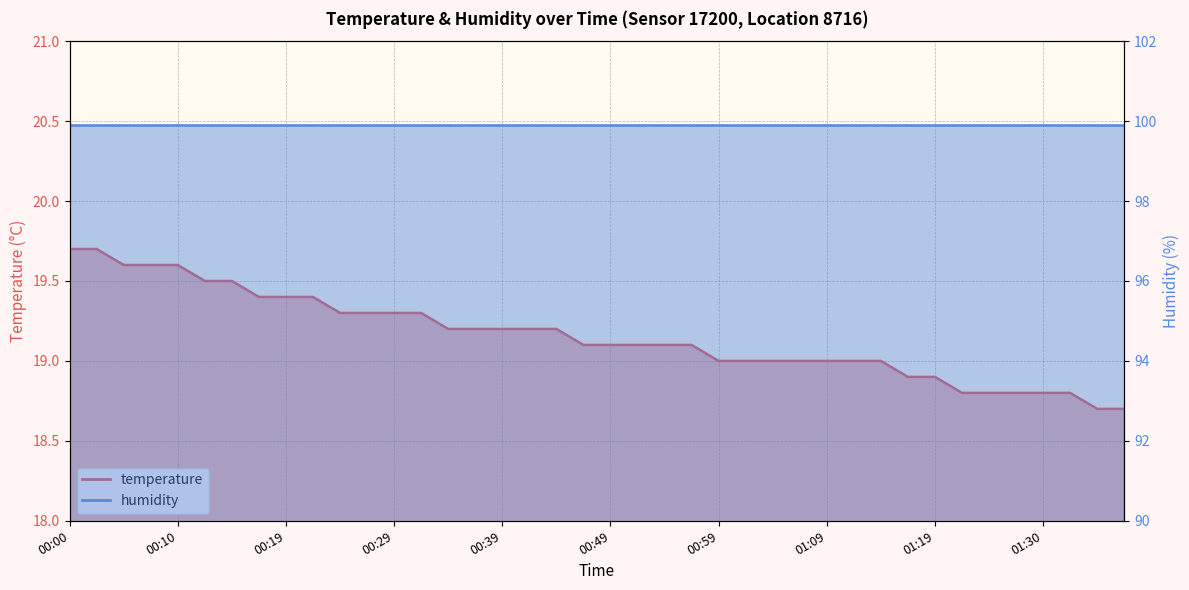

At which category does the chart reach its peak across all series?

00:00